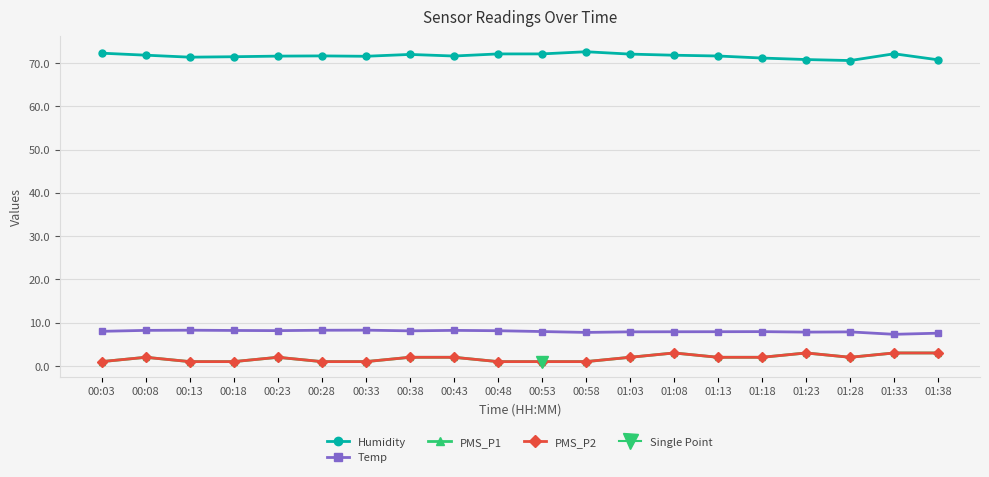

Reading right to left, extract all data points from this chart.

Humidity: 01:38=70.7	01:33=72.1	01:28=70.6	01:23=70.8	01:18=71.1	01:13=71.6	01:08=71.8	01:03=72.1	00:58=72.6	00:53=72.1	00:48=72.1	00:43=71.6	00:38=72.0	00:33=71.6	00:28=71.6	00:23=71.6	00:18=71.5	00:13=71.3	00:08=71.8	00:03=72.3
Temp: 01:38=7.6	01:33=7.3	01:28=7.9	01:23=7.8	01:18=7.9	01:13=7.9	01:08=7.9	01:03=7.9	00:58=7.8	00:53=8.0	00:48=8.1	00:43=8.2	00:38=8.1	00:33=8.3	00:28=8.2	00:23=8.2	00:18=8.2	00:13=8.3	00:08=8.2	00:03=8.0
PMS_P1: 01:38=3.0	01:33=3.0	01:28=2.0	01:23=3.0	01:18=2.0	01:13=2.0	01:08=3.0	01:03=2.0	00:58=1.0	00:53=1.0	00:48=1.0	00:43=2.0	00:38=2.0	00:33=1.0	00:28=1.0	00:23=2.0	00:18=1.0	00:13=1.0	00:08=2.0	00:03=1.0
PMS_P2: 01:38=3.0	01:33=3.0	01:28=2.0	01:23=3.0	01:18=2.0	01:13=2.0	01:08=3.0	01:03=2.0	00:58=1.0	00:53=1.0	00:48=1.0	00:43=2.0	00:38=2.0	00:33=1.0	00:28=1.0	00:23=2.0	00:18=1.0	00:13=1.0	00:08=2.0	00:03=1.0